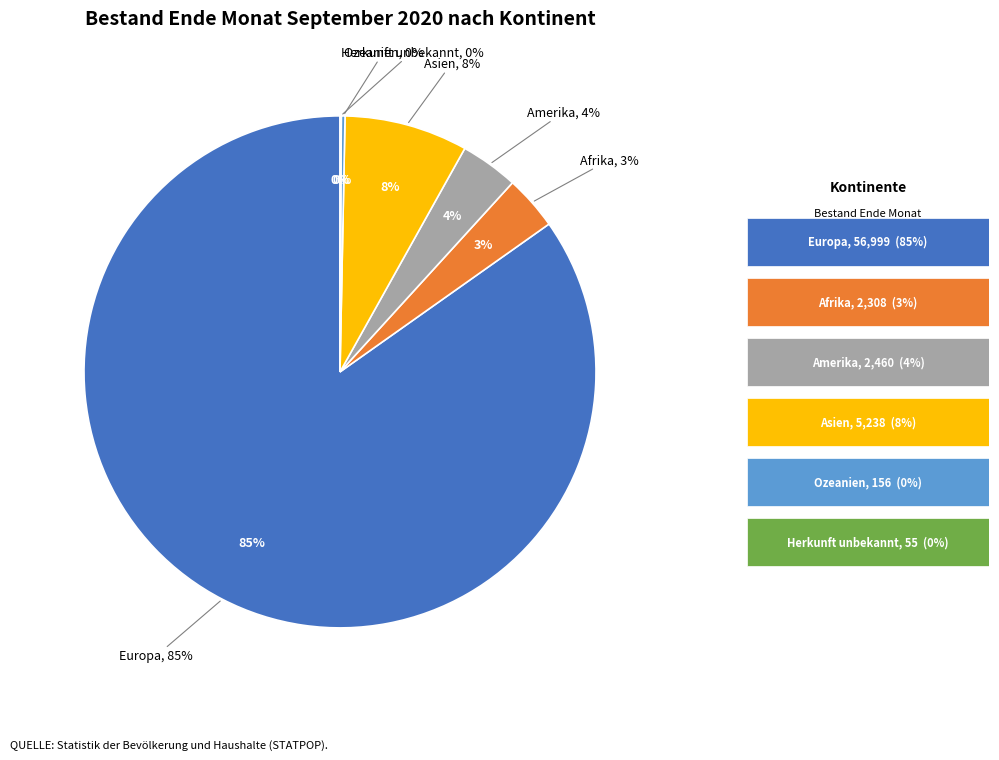

True or false: Afrika accounts for 3% of the total.

True